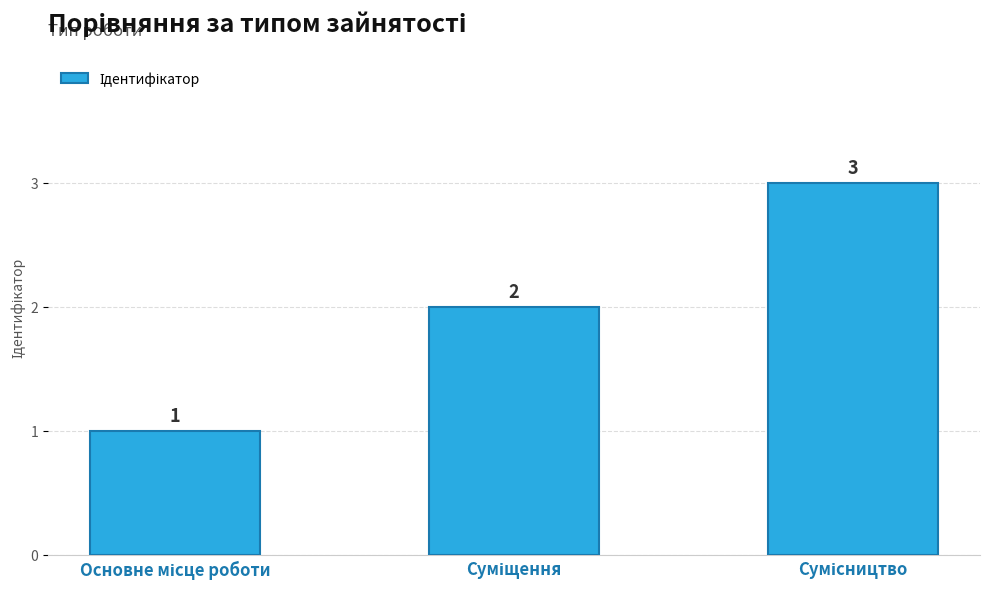

How many values are between 1 and 3?

3